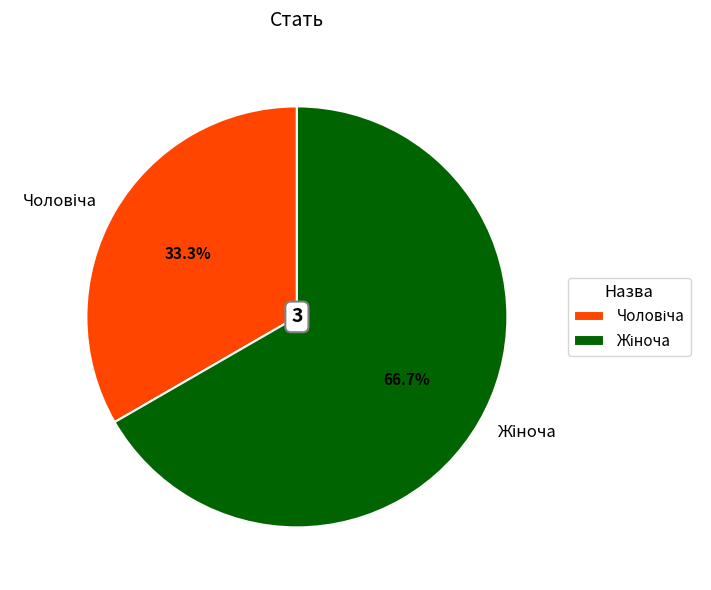

Does any single category account for the majority?

Yes